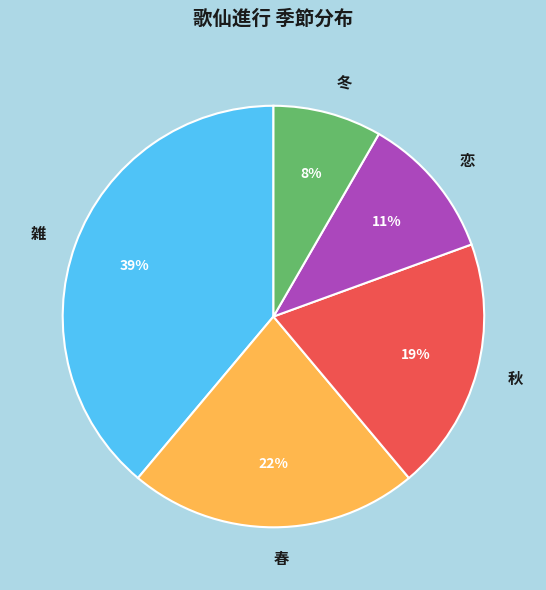

Rank the categories by value from highest to lowest.

雑, 春, 秋, 恋, 冬